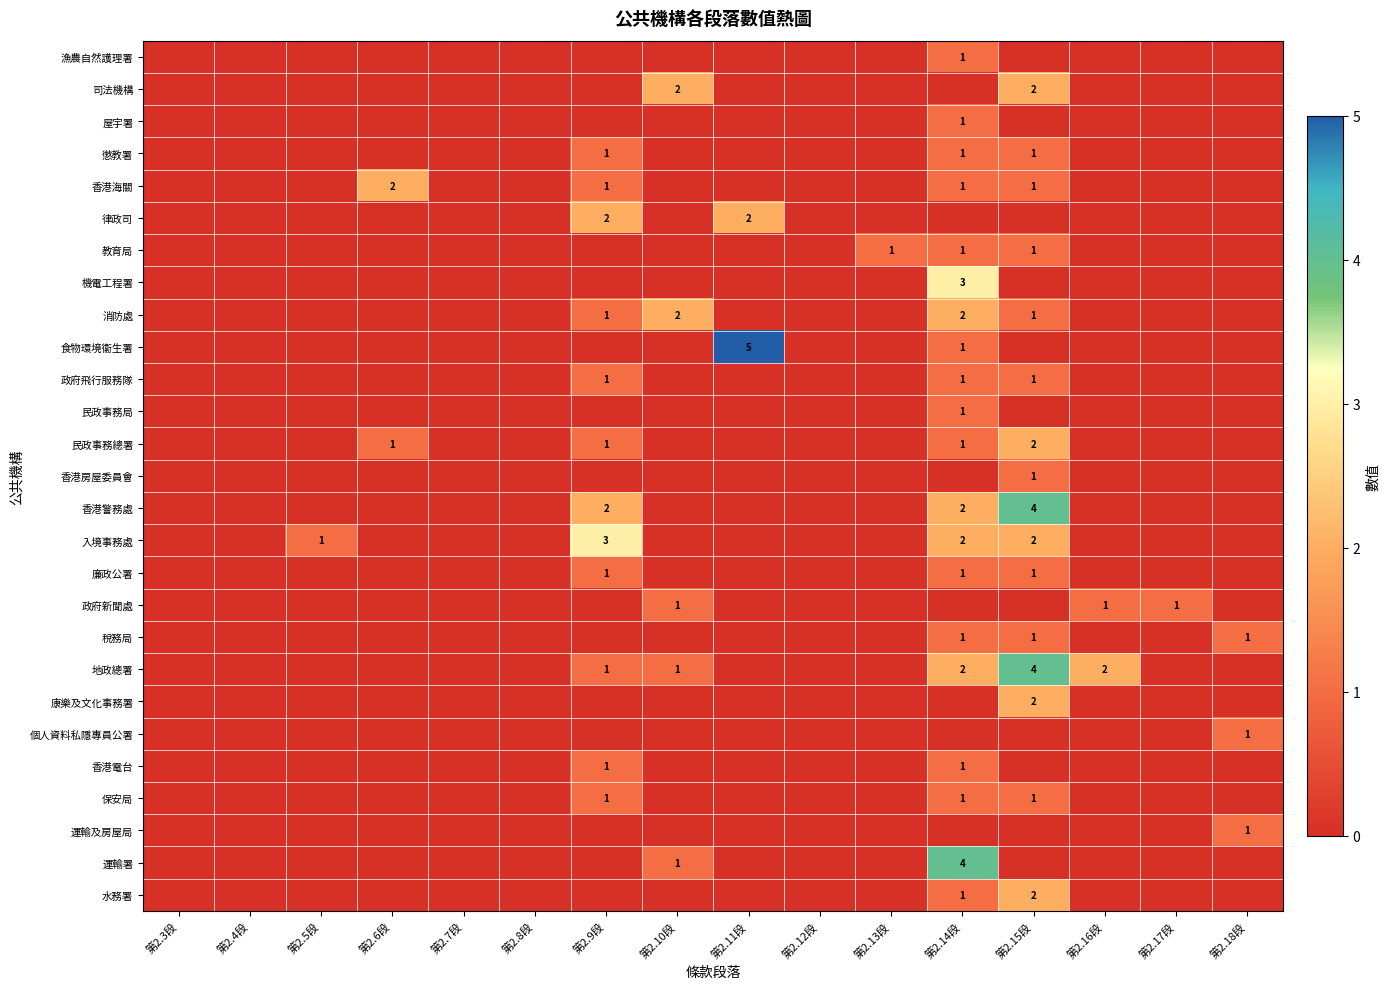

True or false: 水務署 has a value of 1 at 第2.14段.

True